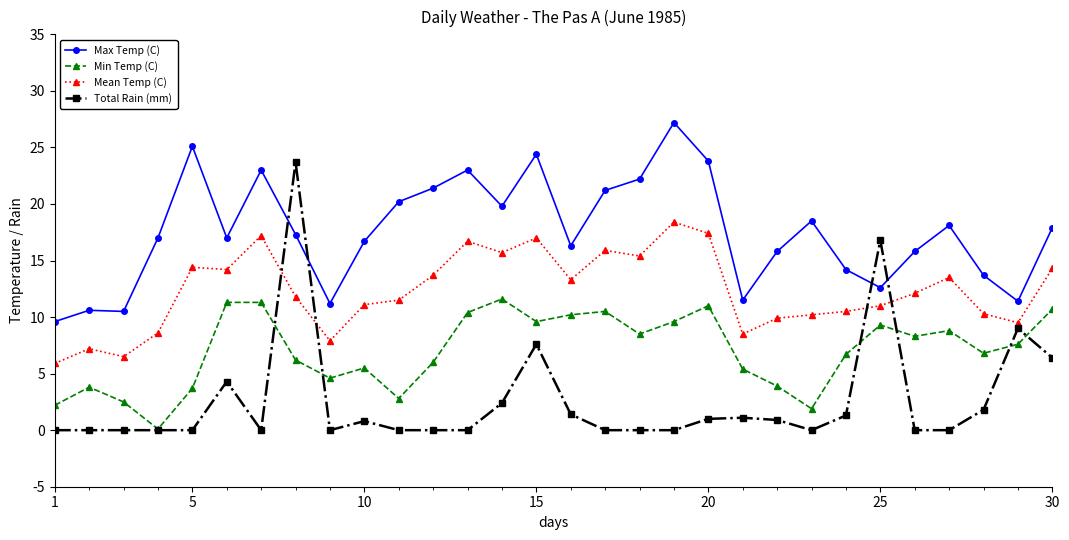

What is the maximum value for Max Temp (C)?

27.2